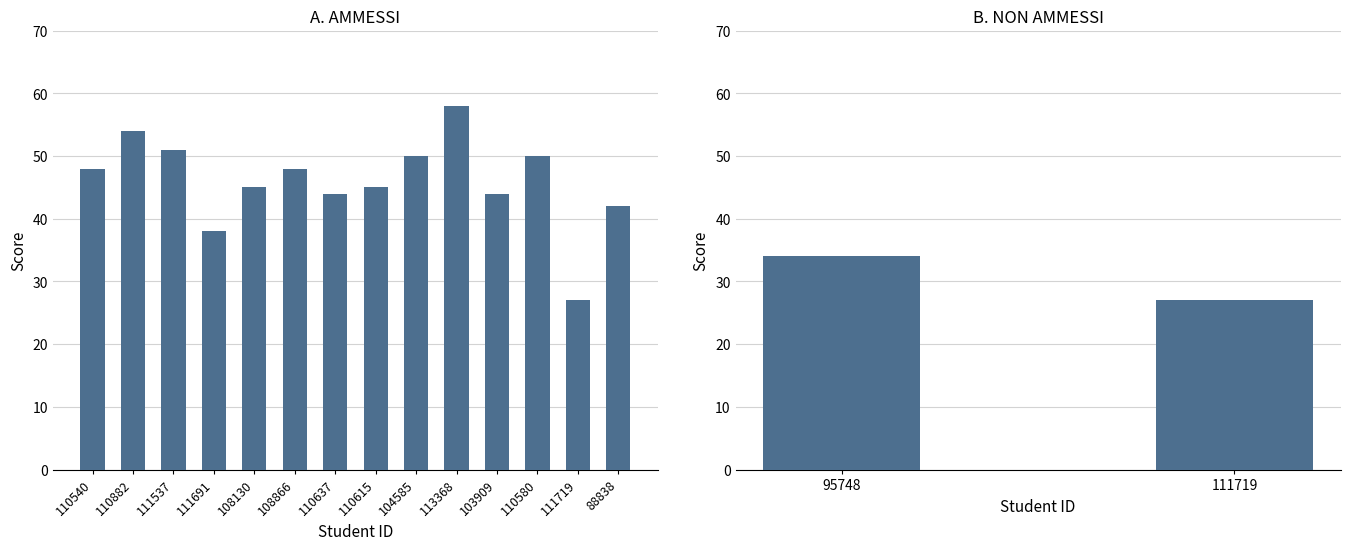

What is the difference between the second highest and minimum values?

27